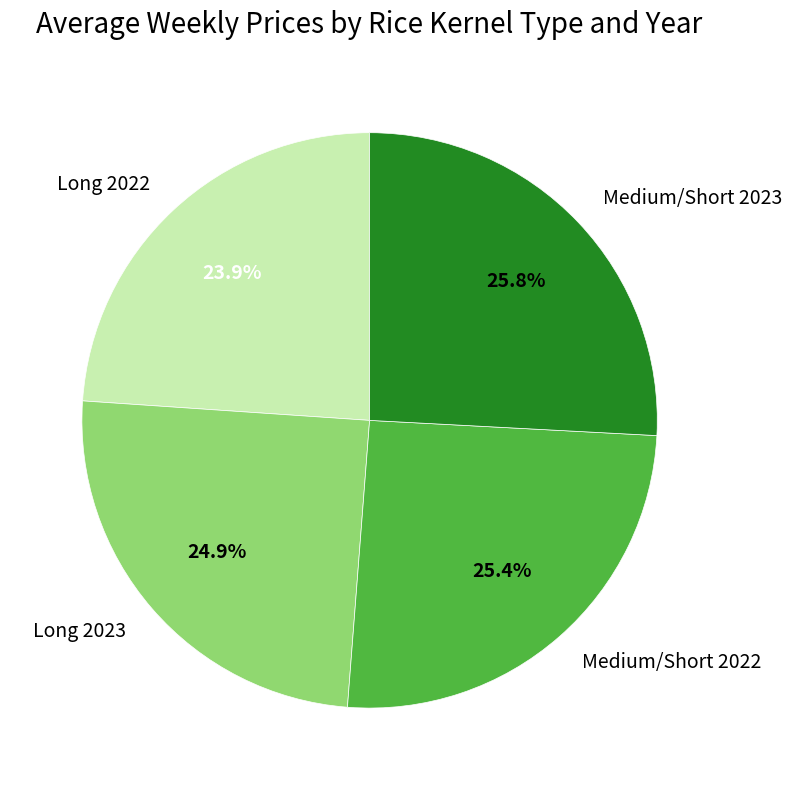

To the nearest percent, what percentage of the pie is Medium/Short 2023?

26%